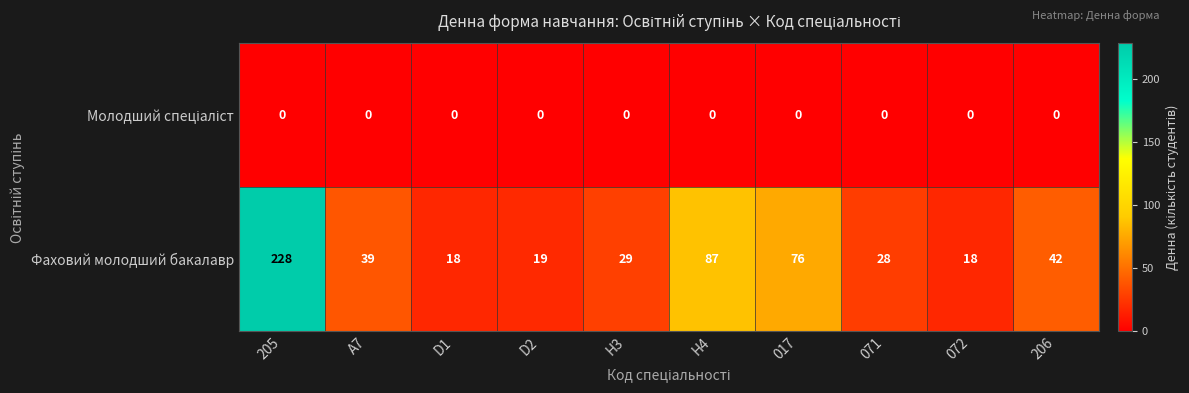

Which series has the largest range (max minus min)?

Фаховий молодший бакалавр